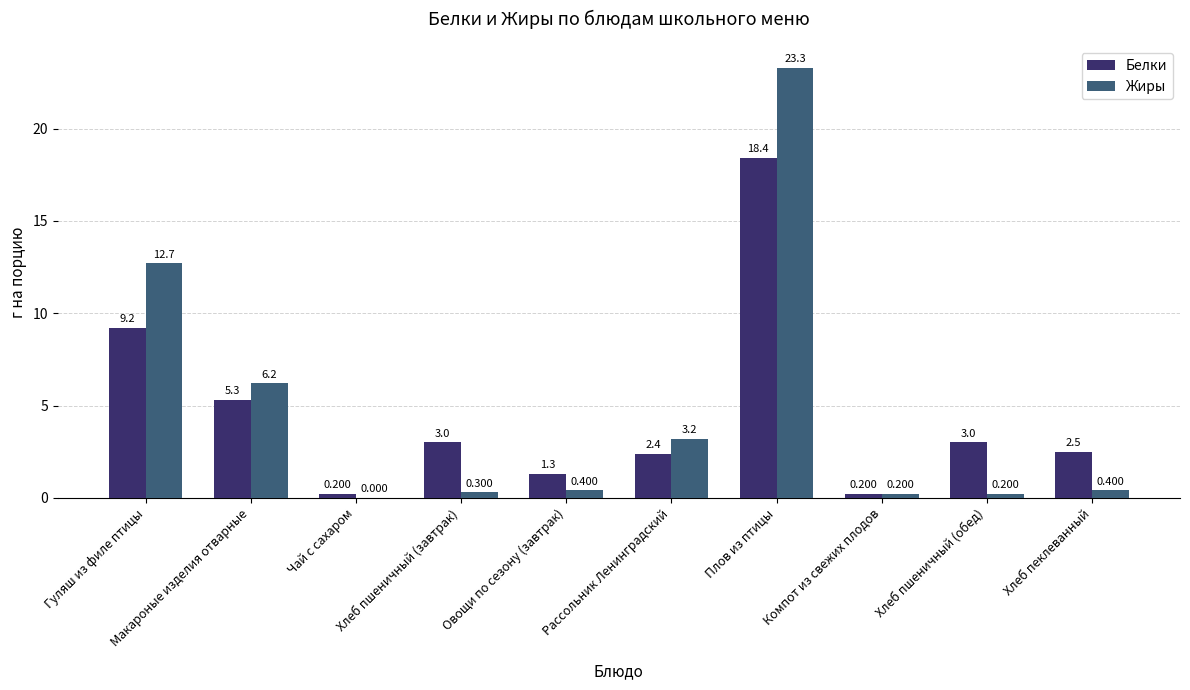

List the series in order of their overall mean, highest first.

Жиры, Белки